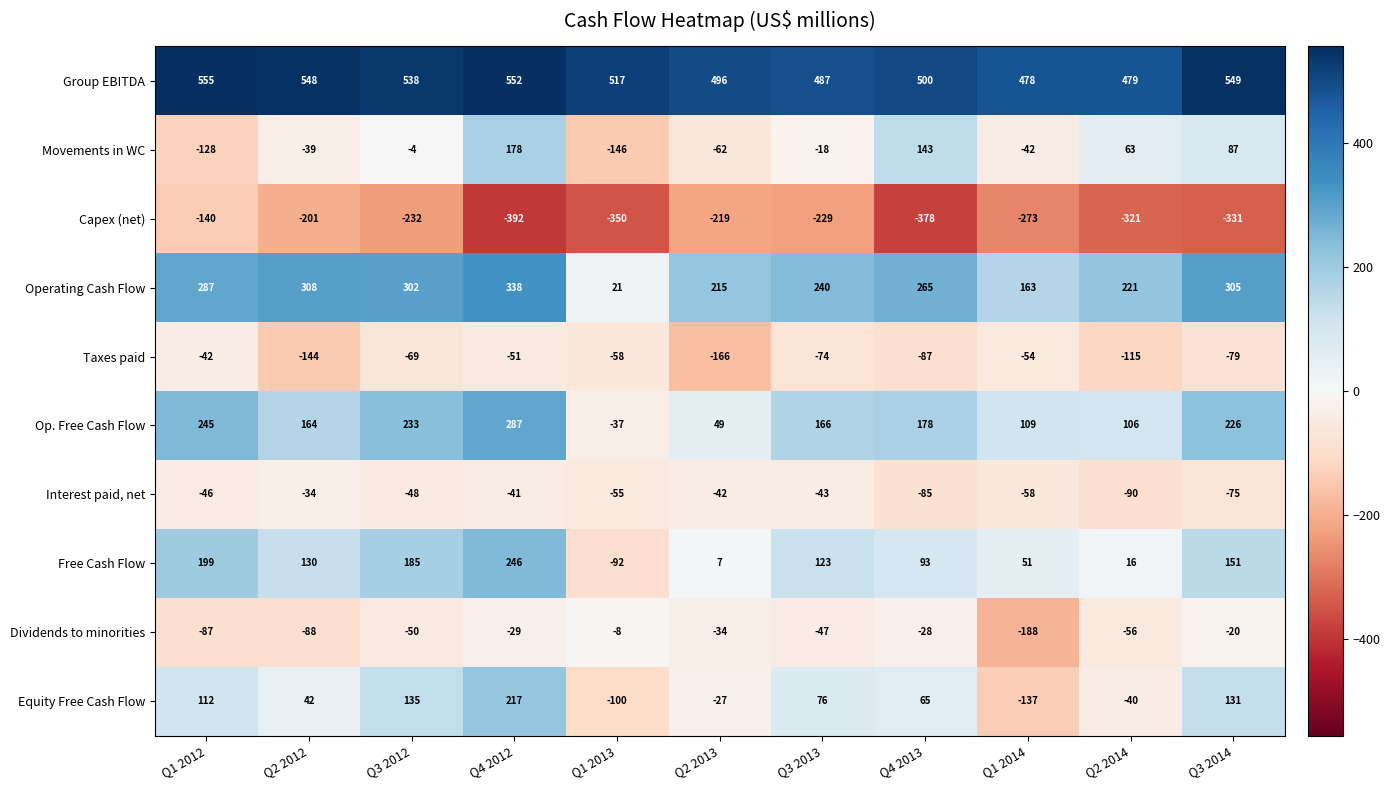

What is the average value of the Movements in WC series?

3